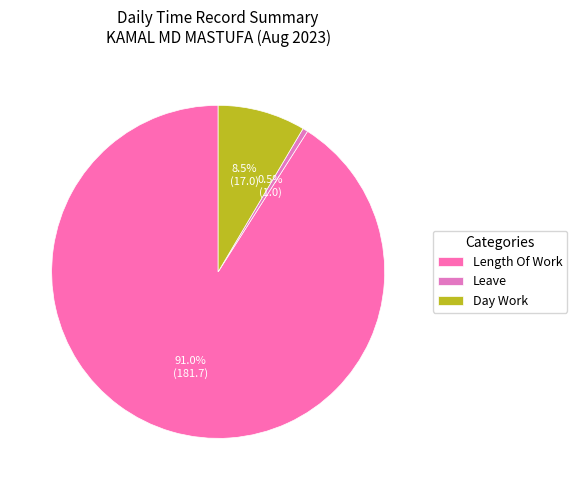

Rank the categories by value from highest to lowest.

Length Of Work, Day Work, Leave